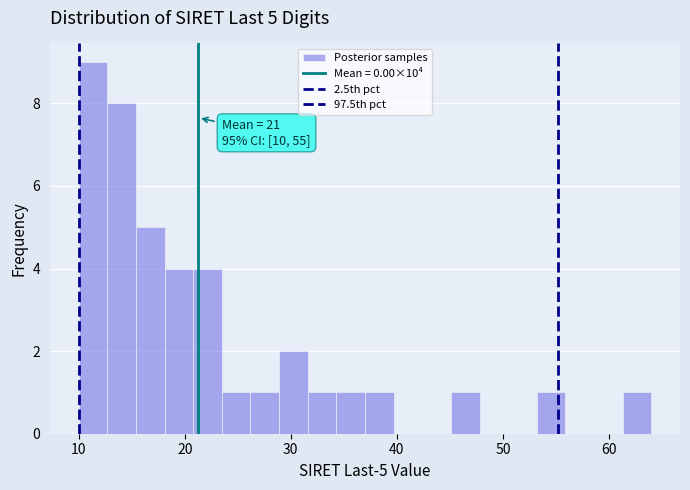

Read against the x-axis, roughly where is the centre of the tallest bar?

11